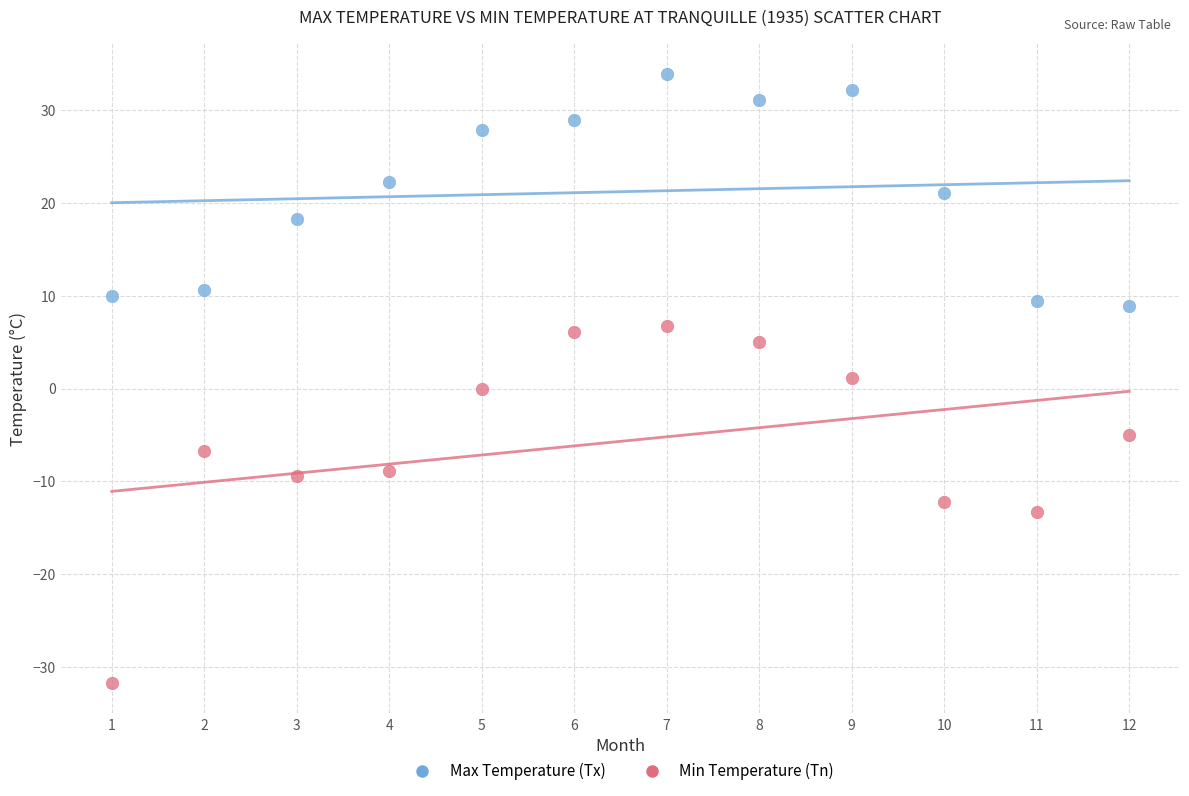

Across all data points, what is the range of Y values (max minus min)?

65.6